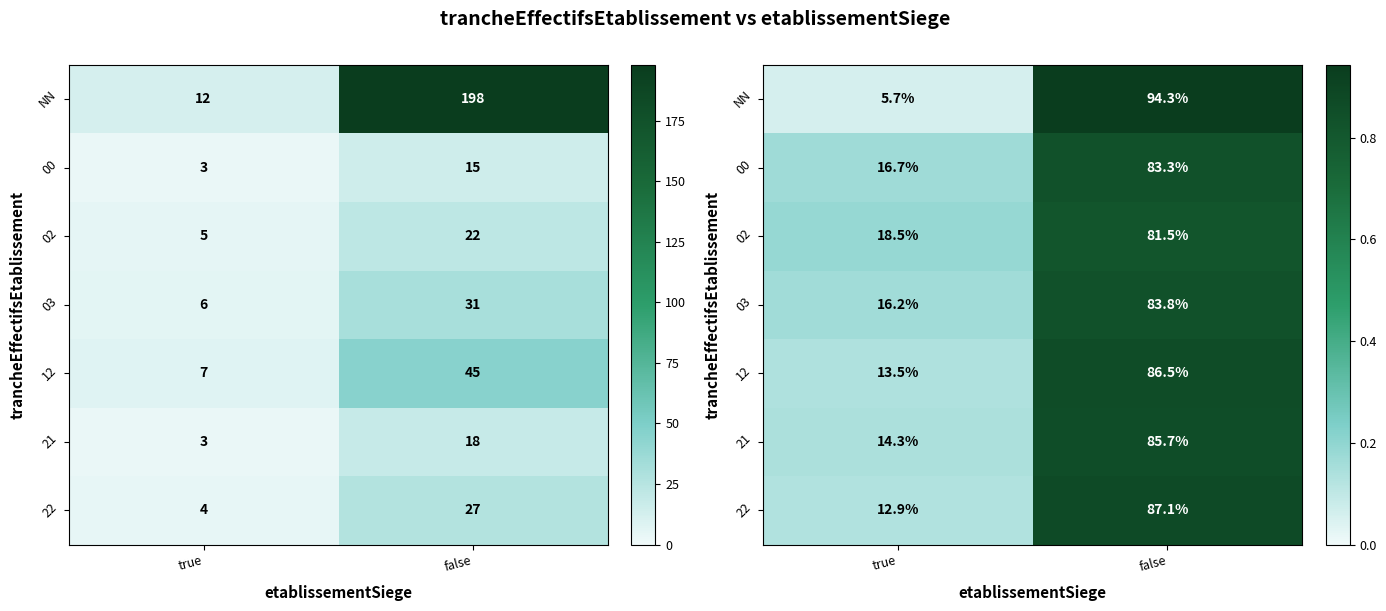

What is the sum of the 12 values at false and true?

1.0